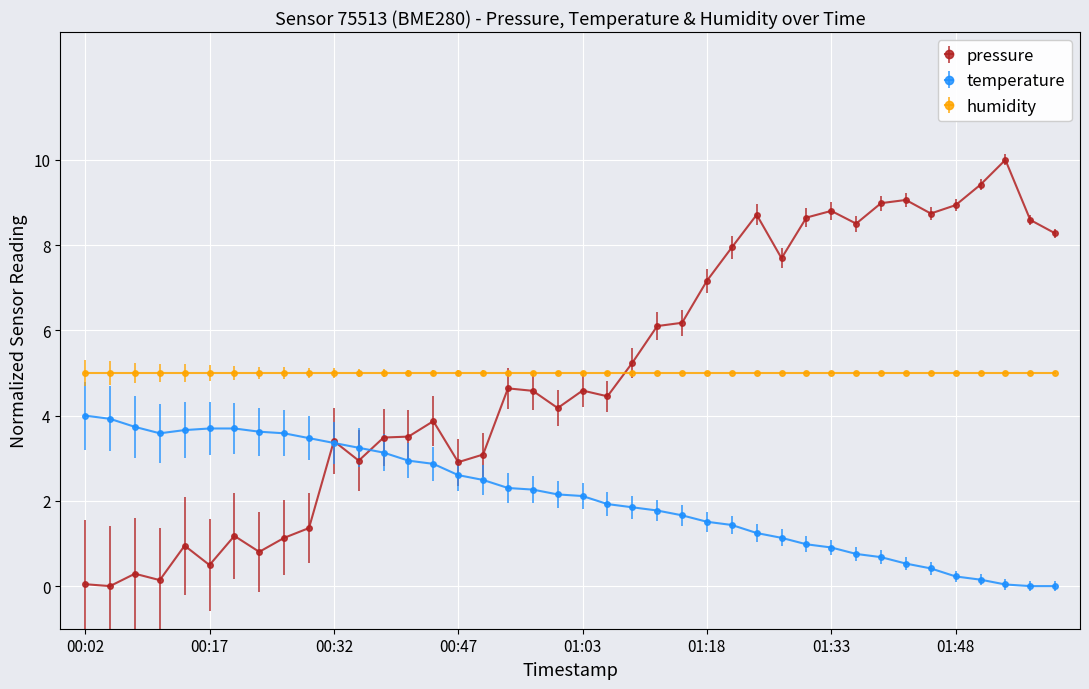

What is the maximum value shown in the chart?

10.0